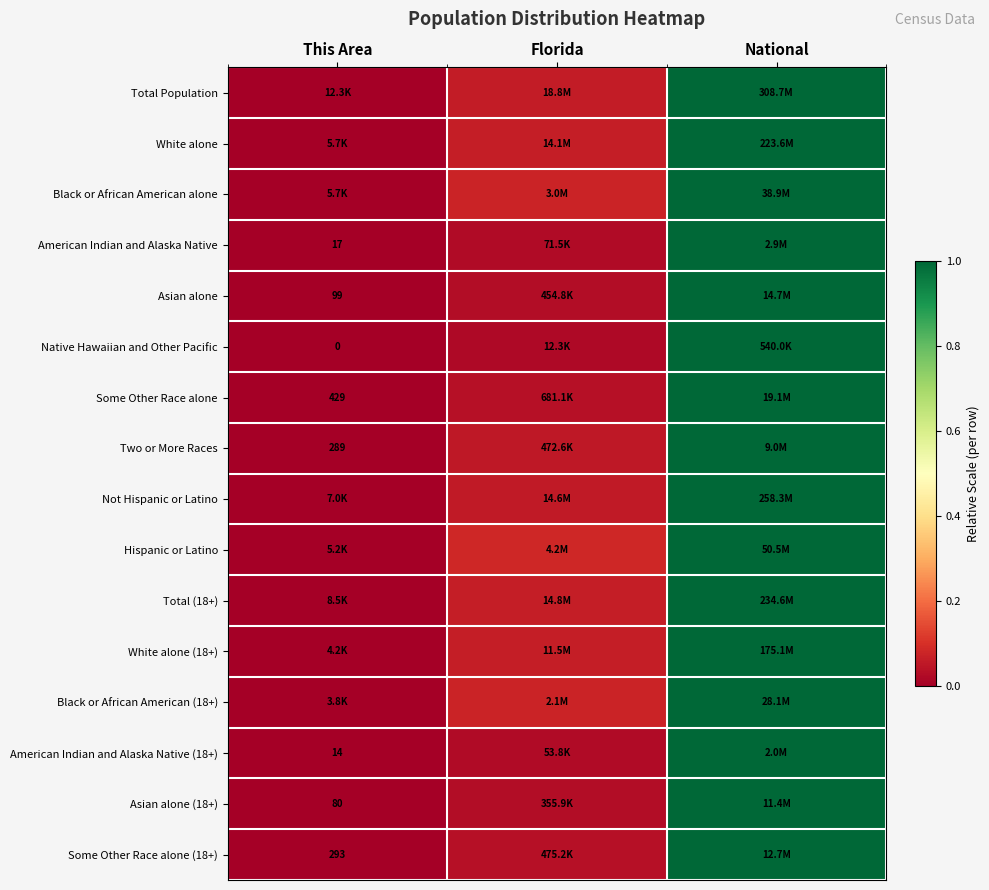

Is the value of Black or African American (18+) at National greater than the value of White alone at National?

No